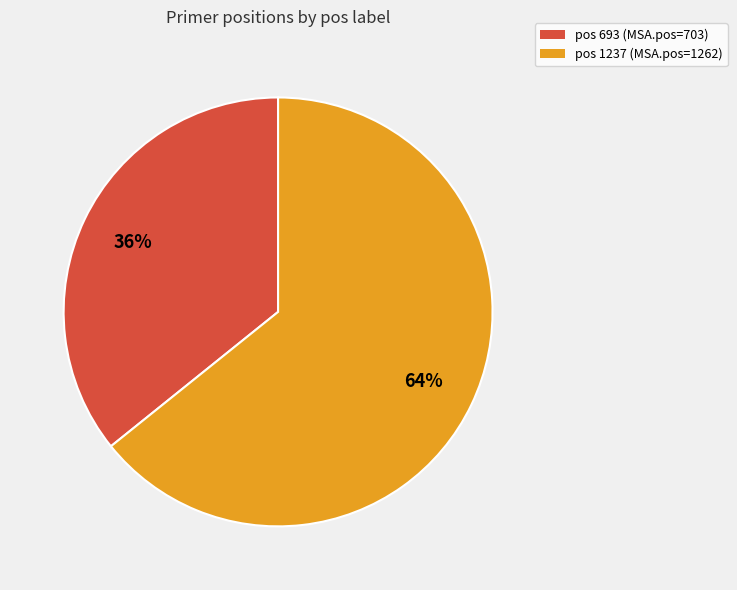

Is there any slice that represents more than half of the pie?

Yes